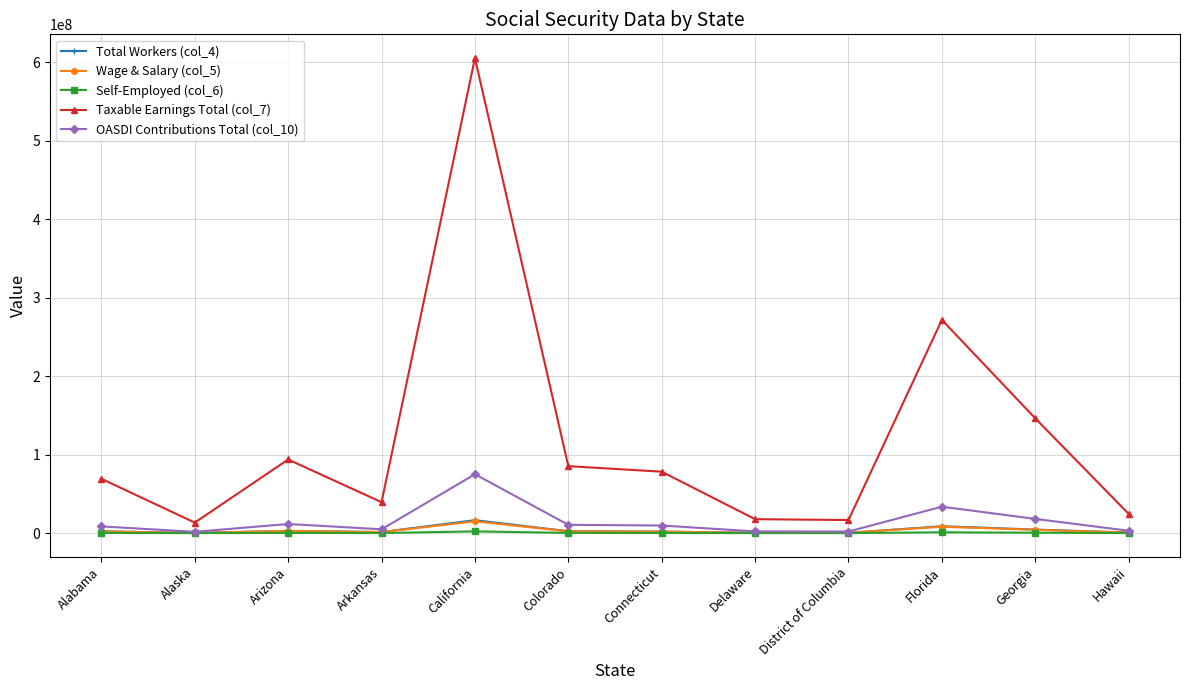

Which series has the largest total across all categories?

Taxable Earnings Total (col_7)